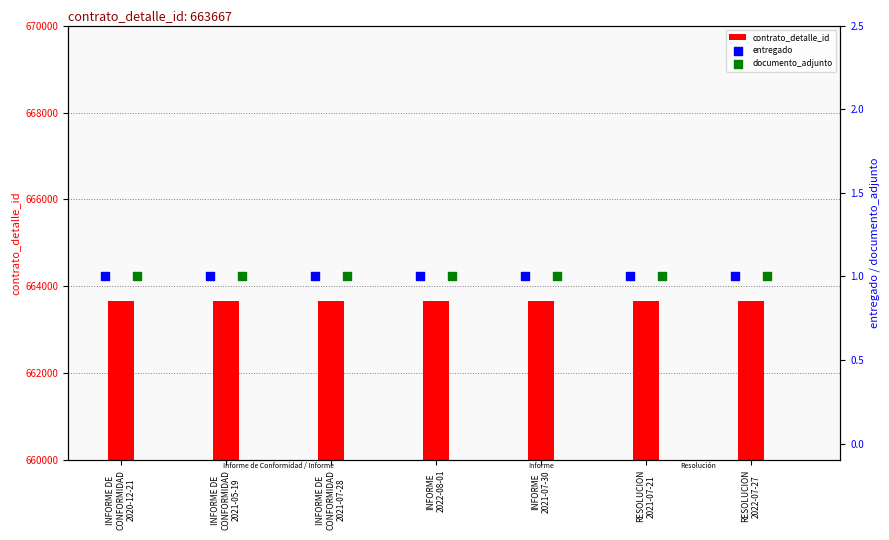

Which series has the largest total across all categories?

contrato_detalle_id